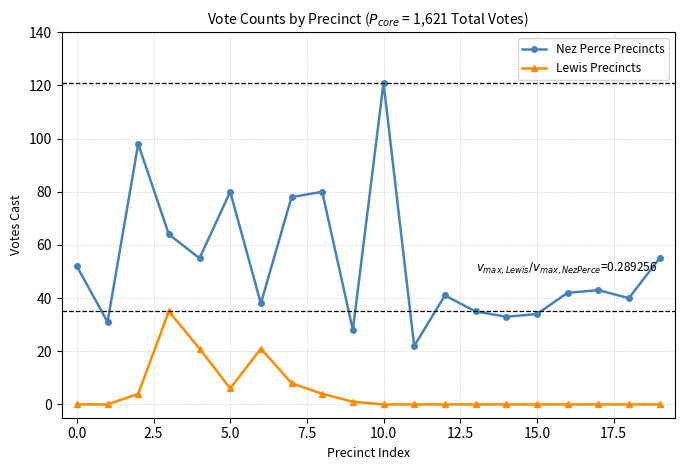

How many lines are shown in the chart?

2